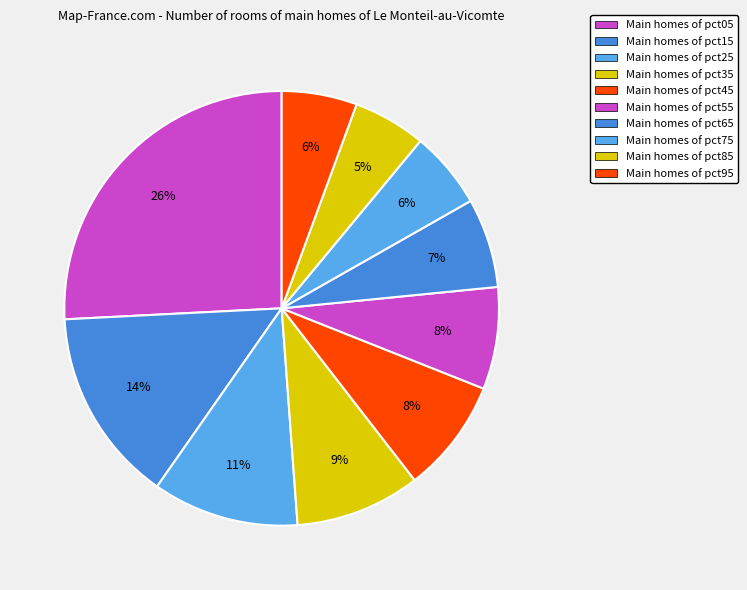

How many slices are in this pie chart?

10